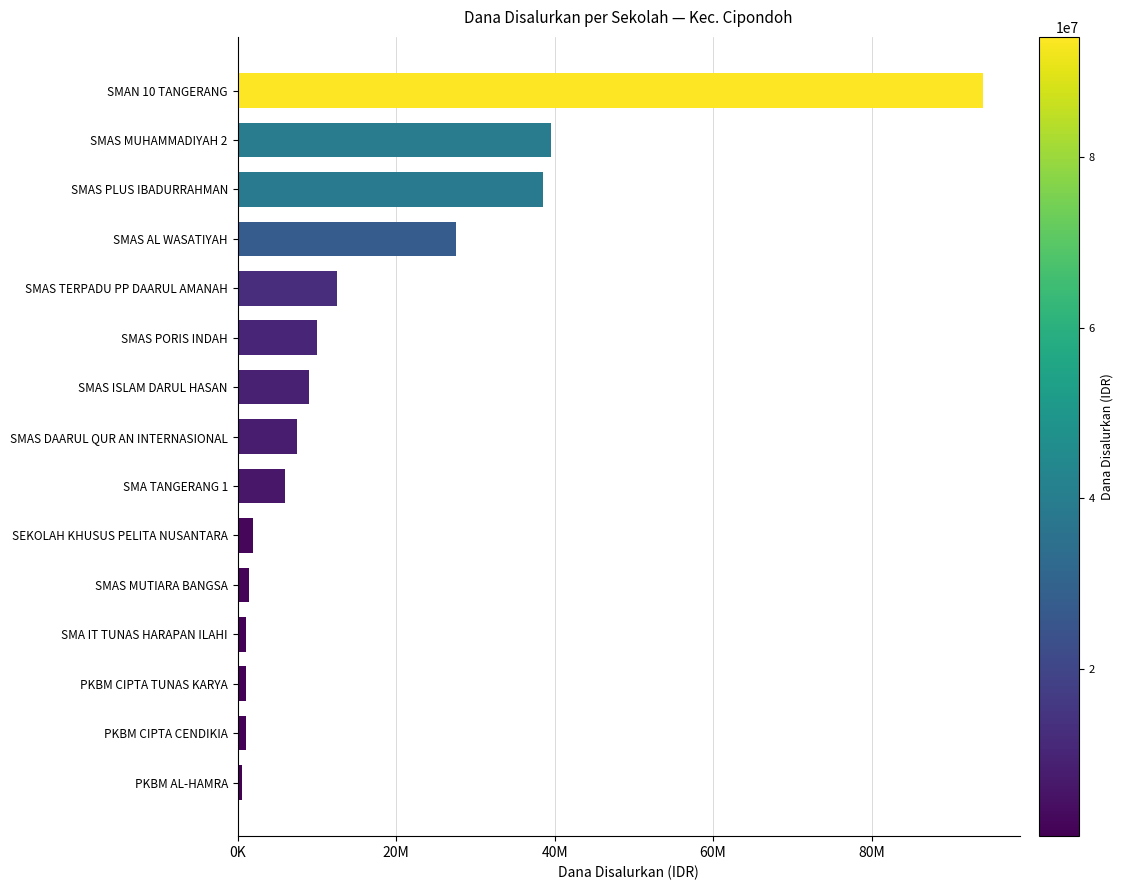

Are the bars horizontal?

Yes